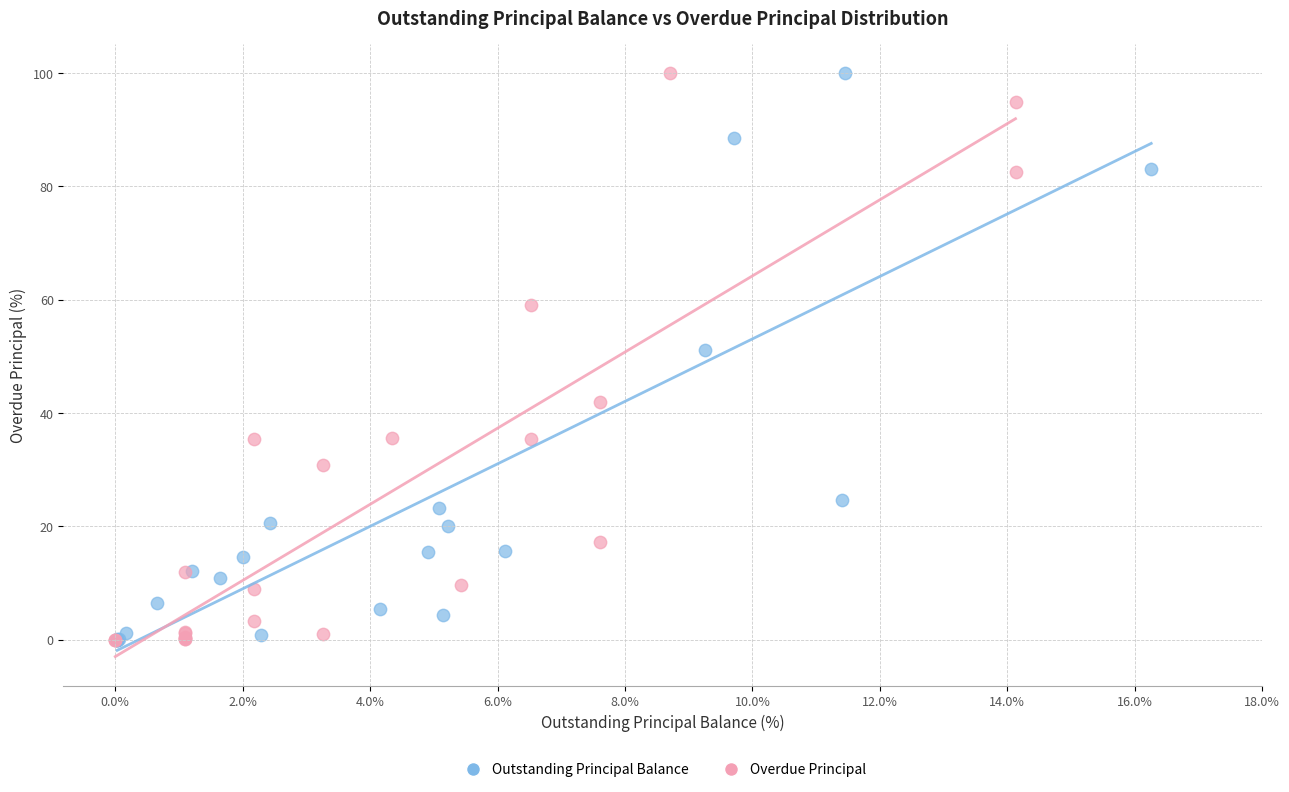

What are all the series names shown in the legend?

Outstanding Principal Balance, Overdue Principal